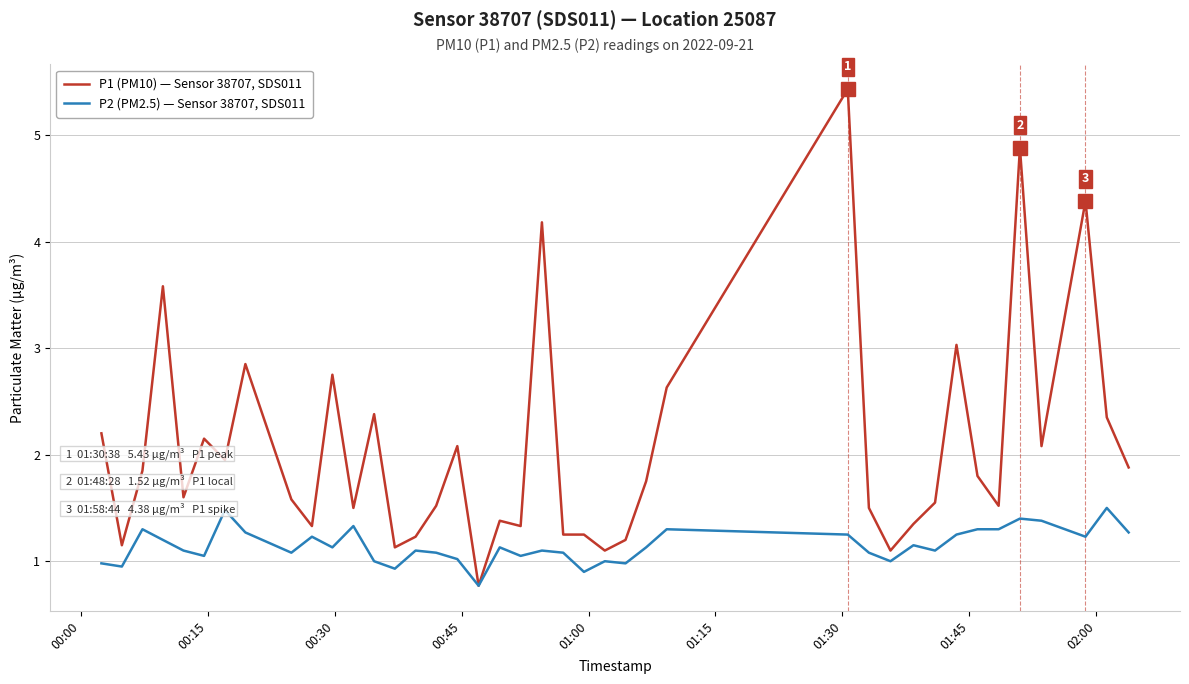

What is the difference between the maximum and minimum values in the P1 (PM10) — Sensor 38707, SDS011 series?

4.7